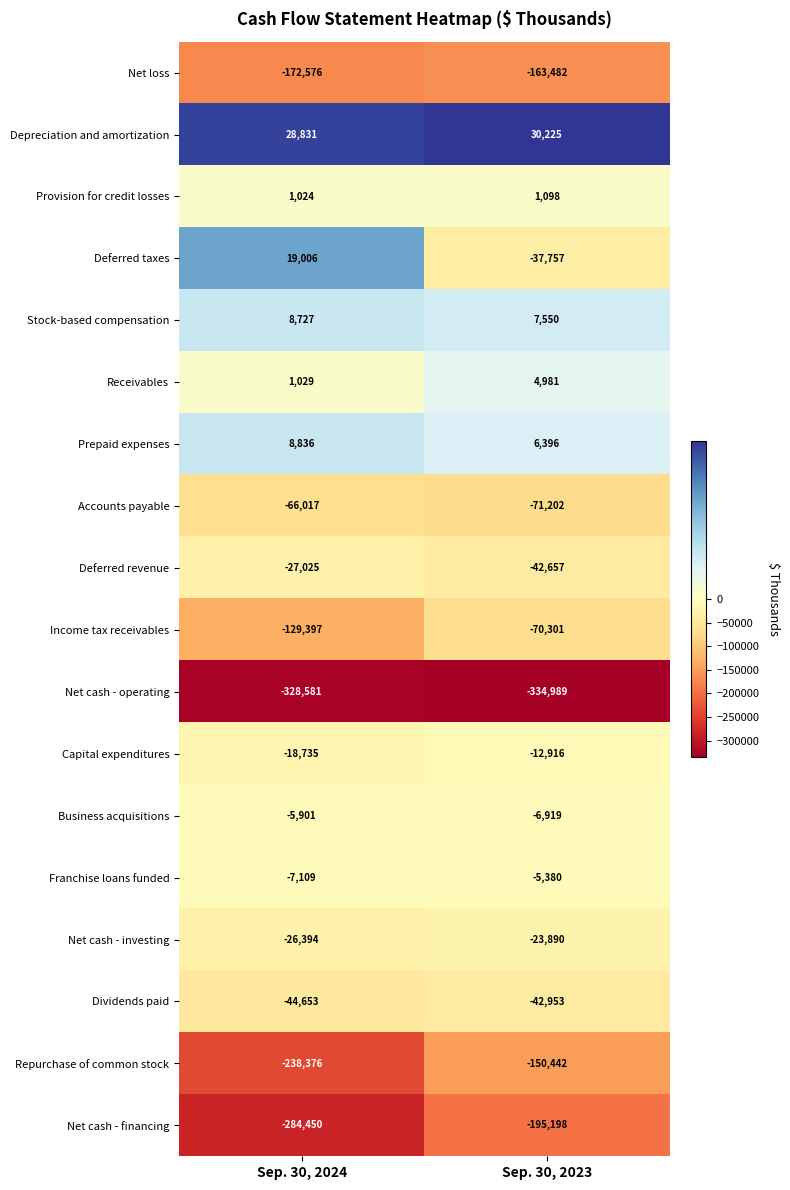

What is the sum of all Net loss values?

-336058